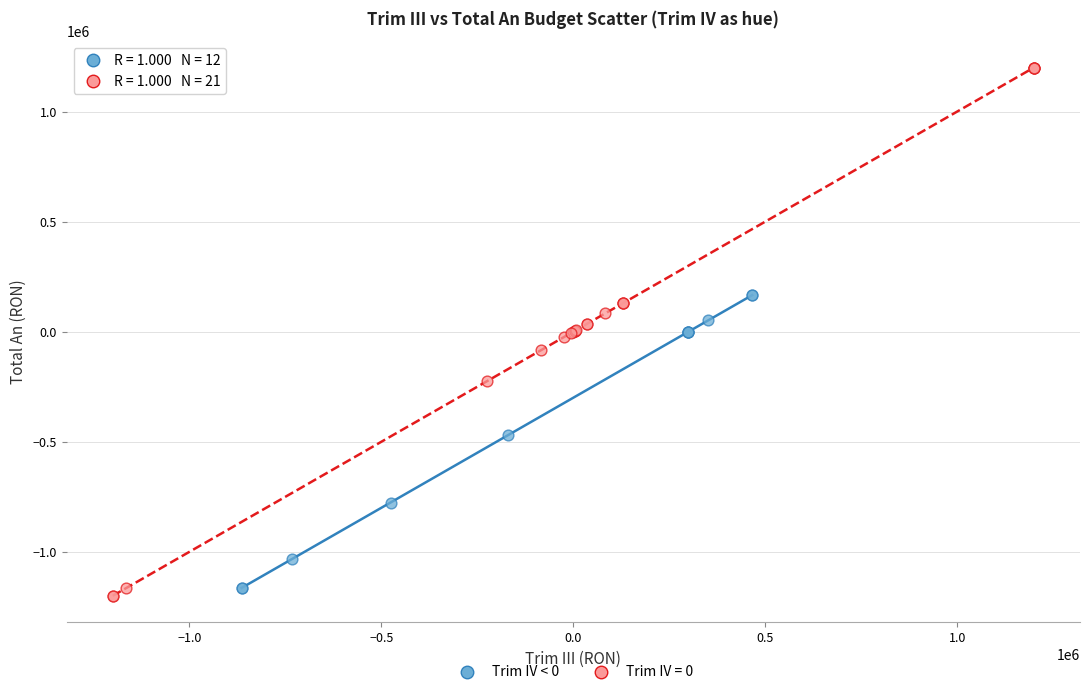

Which series contains the highest Y value?

Trim IV = 0